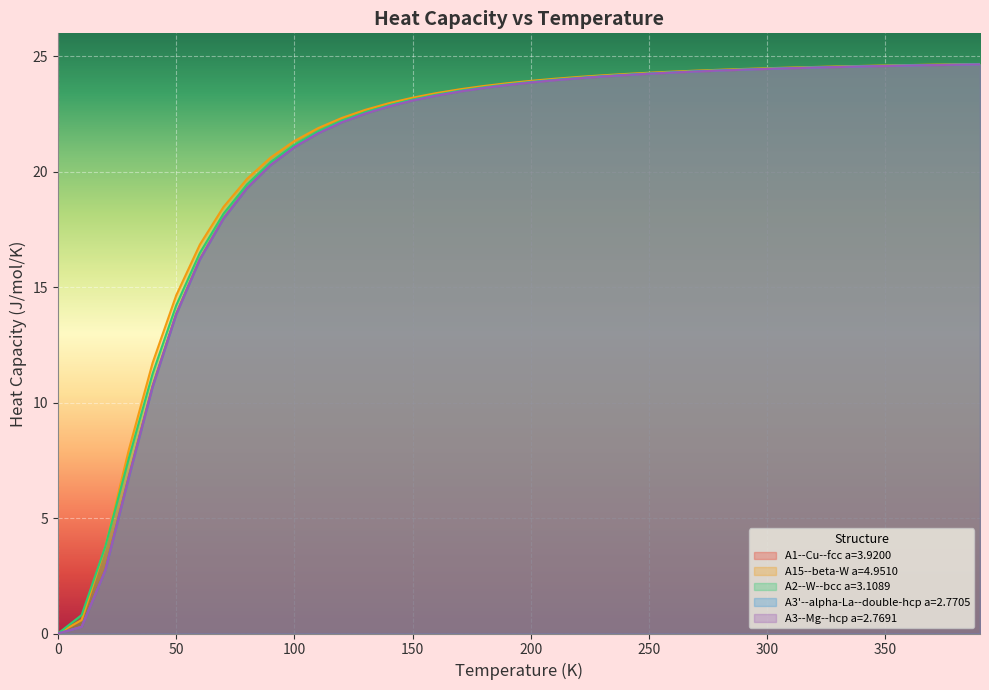

Rank the categories by A3--Mg--hcp a=2.7691 value from highest to lowest.

390.0, 380.0, 370.0, 360.0, 350.0, 340.0, 330.0, 320.0, 310.0, 300.0, 290.0, 280.0, 270.0, 260.0, 250.0, 240.0, 230.0, 220.0, 210.0, 200.0, 190.0, 180.0, 170.0, 160.0, 150.0, 140.0, 130.0, 120.0, 110.0, 100.0, 90.0, 80.0, 70.0, 60.0, 50.0, 40.0, 30.0, 20.0, 10.0, 0.0